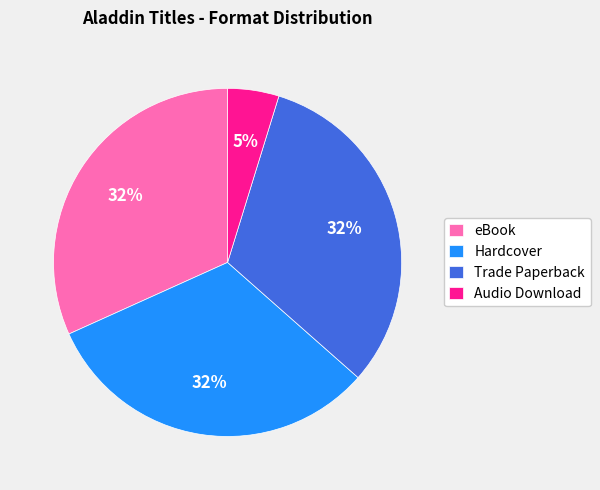

What percentage is the Hardcover slice, to the nearest percent?

32%